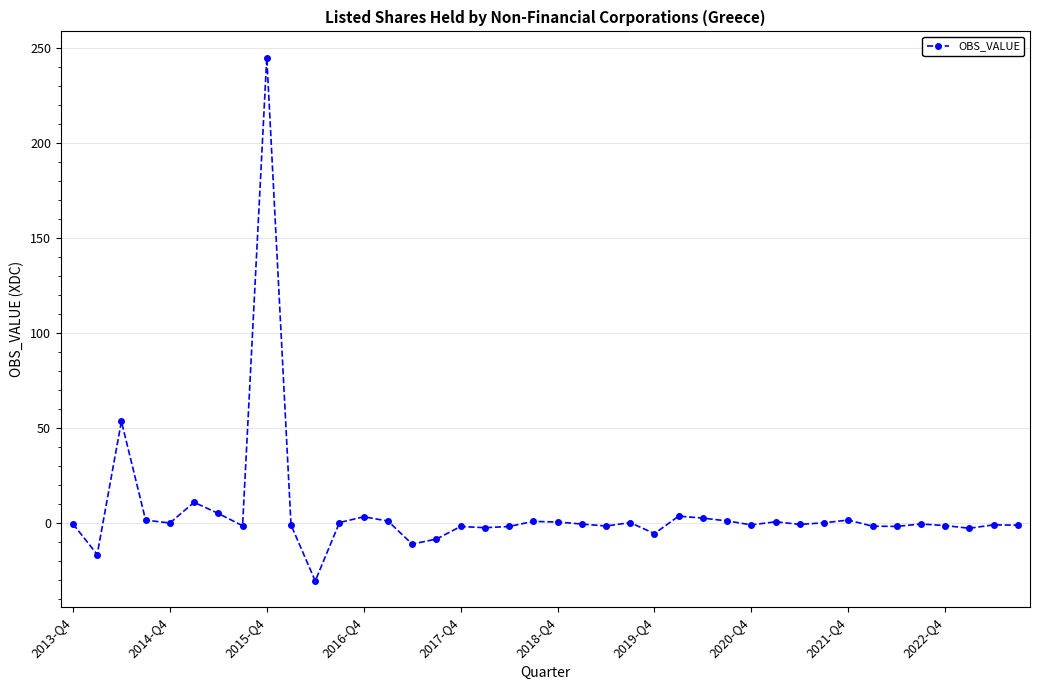

What is the greatest value displayed?

245.1